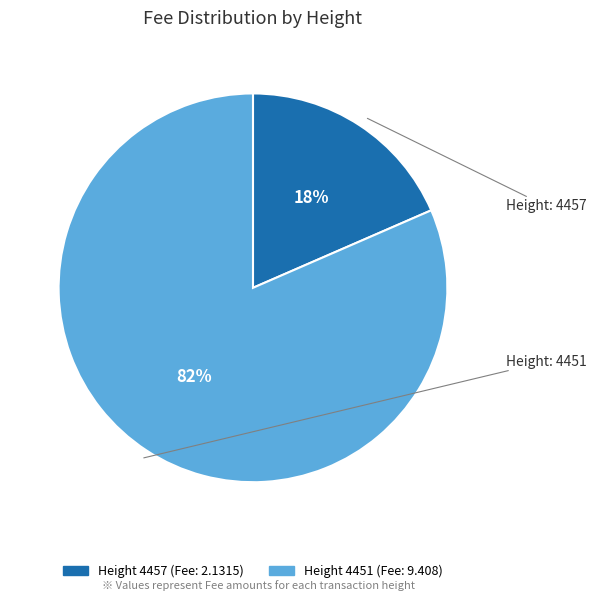

To the nearest percent, what is the average slice percentage?

50%